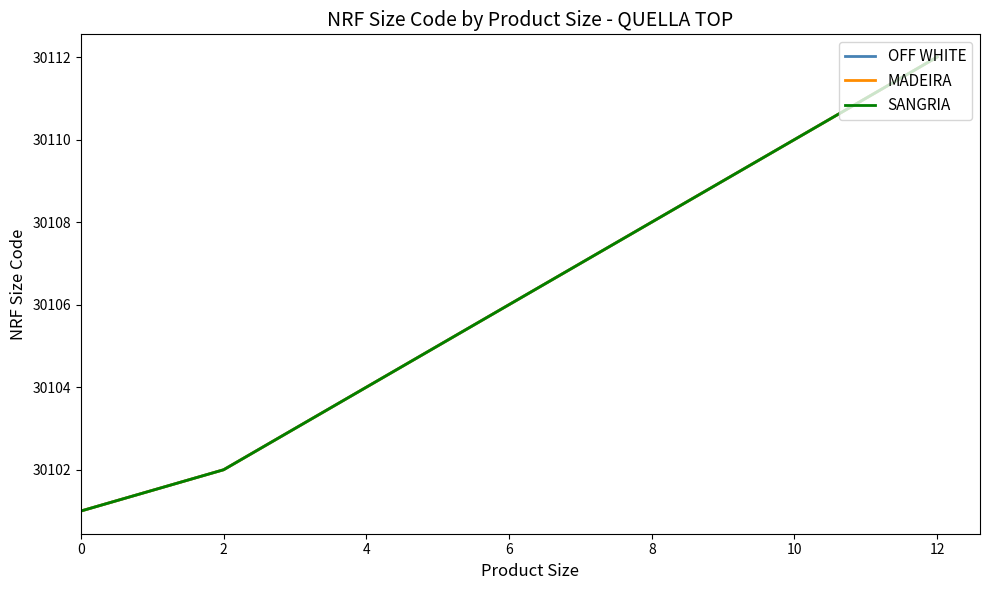

Reading left to right, what are all the values shown in this chart?

OFF WHITE: 0=30101	2=30102	4=30104	6=30106	8=30108	10=30110	12=30112
MADEIRA: 0=30101	2=30102	4=30104	6=30106	8=30108	10=30110	12=30112
SANGRIA: 0=30101	2=30102	4=30104	6=30106	8=30108	10=30110	12=30112